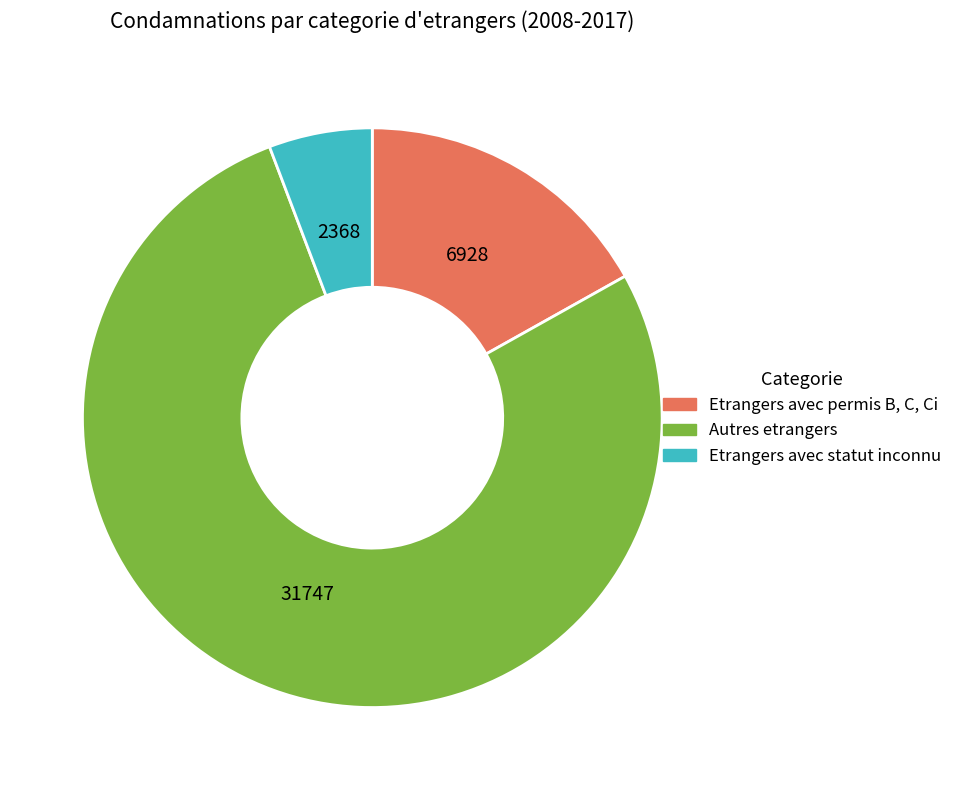

What is the majority slice?

Autres etrangers